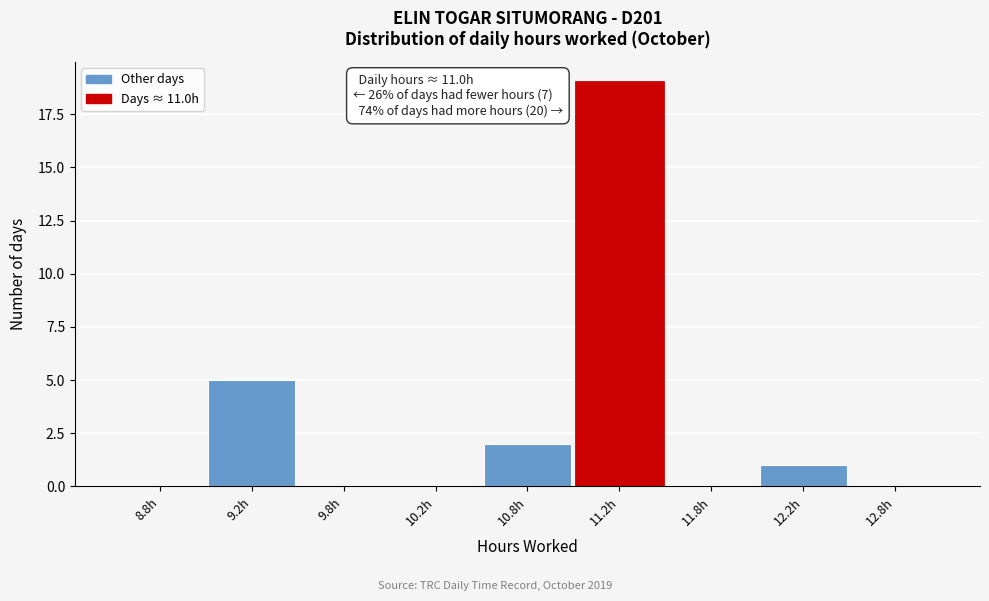

Reading right to left, extract all data points from this chart.

12.8h=0	12.2h=1	11.8h=0	11.2h=19	10.8h=2	10.2h=0	9.8h=0	9.2h=5	8.8h=0